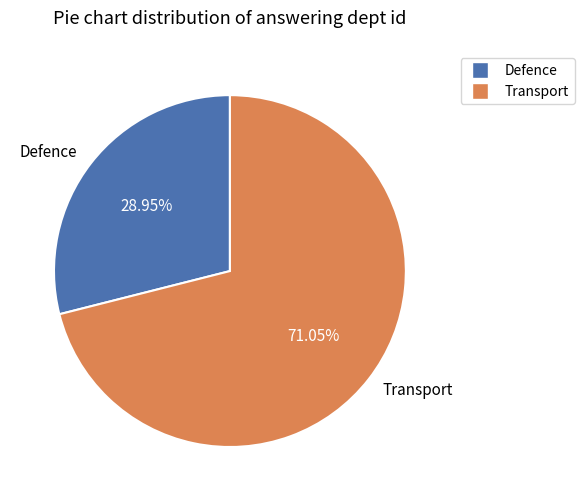

Is there a majority slice in this chart?

Yes